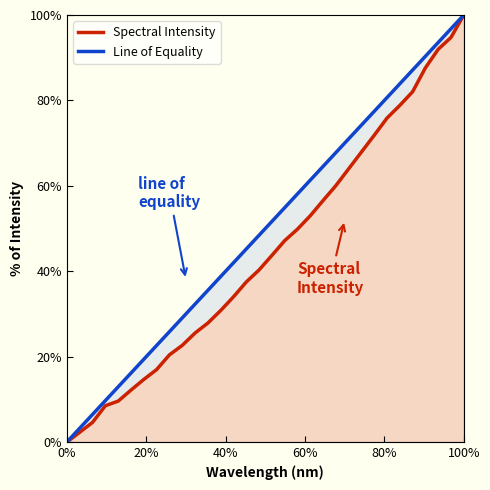

How many categories are shown in the chart?

32